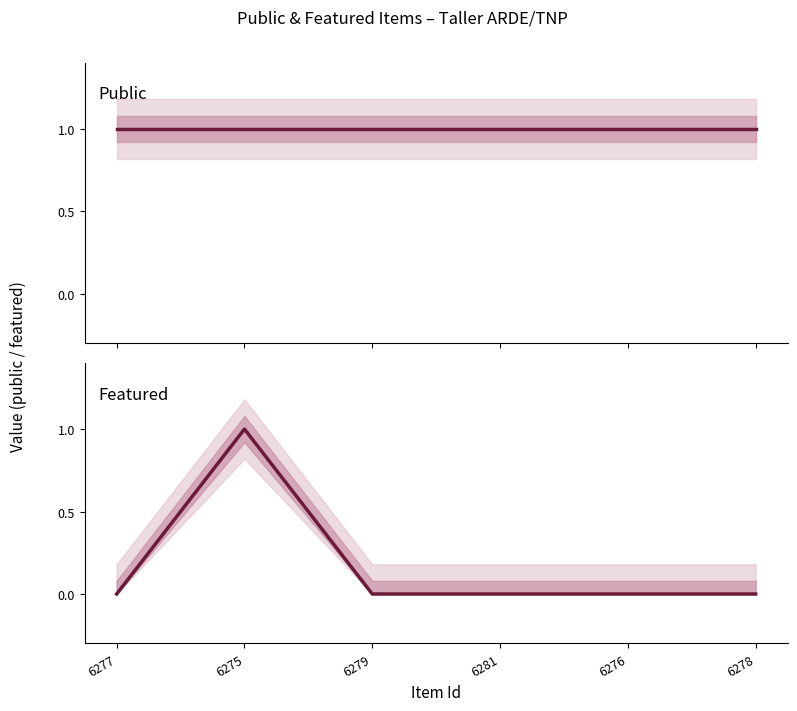

What is the difference between the maximum and minimum values in the featured series?

1